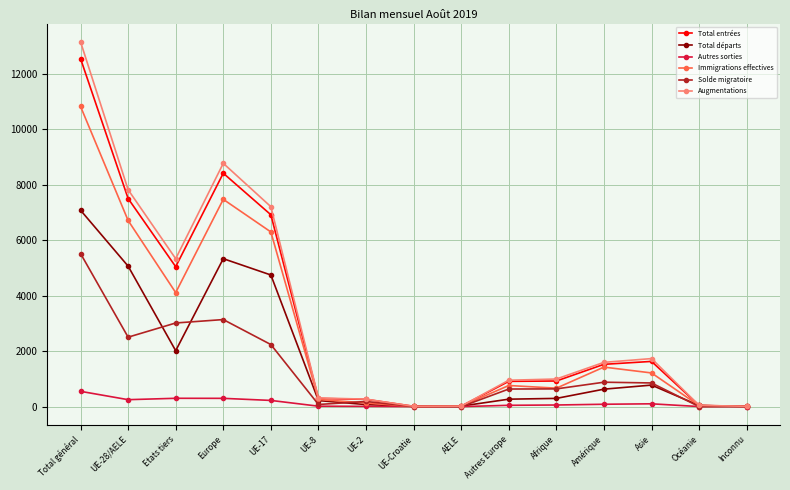

Between UE-17 and Autres Europe, which series saw the biggest shift?

Augmentations